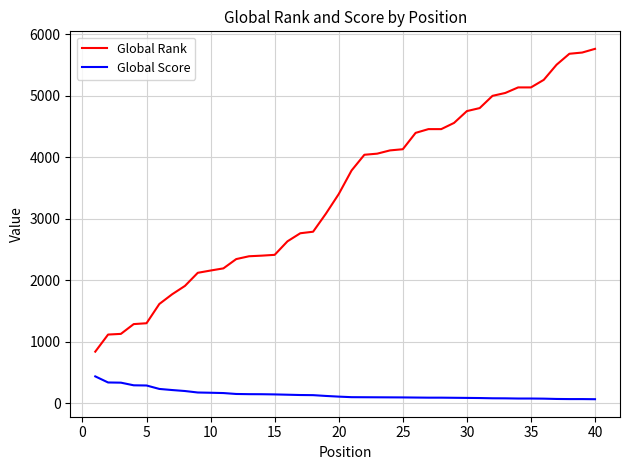

What is the average value of the Global Score series?

147